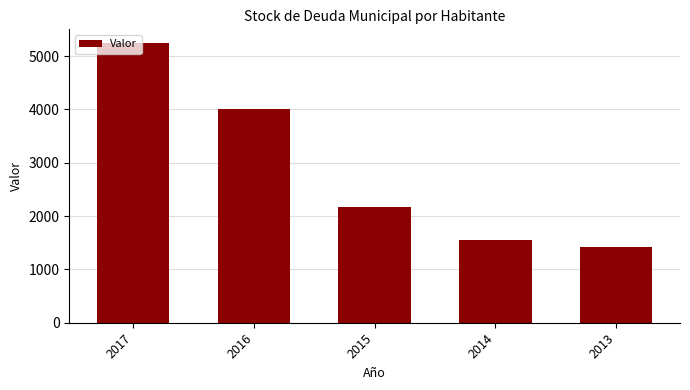

What is the minimum value shown in the chart?

1417.9